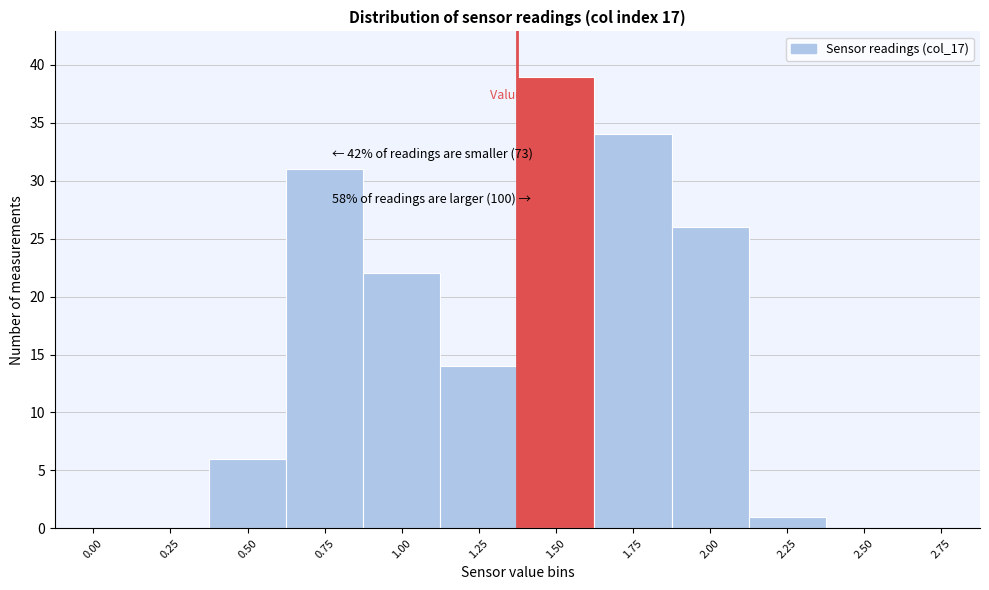

Reading left to right, transcribe all the data shown in this chart.

0.00=0	0.25=0	0.50=6	0.75=31	1.00=22	1.25=14	1.50=39	1.75=34	2.00=26	2.25=1	2.50=0	2.75=0